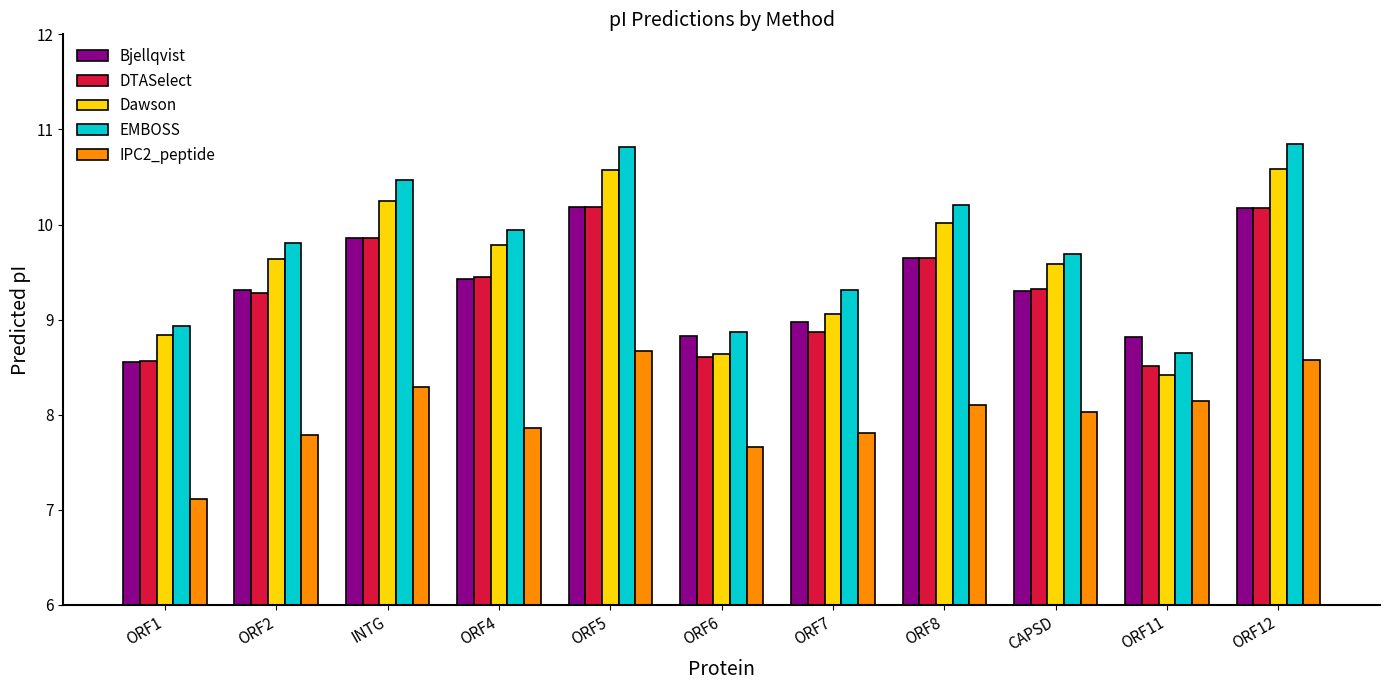

At how many categories does at least one series exceed 8?

11